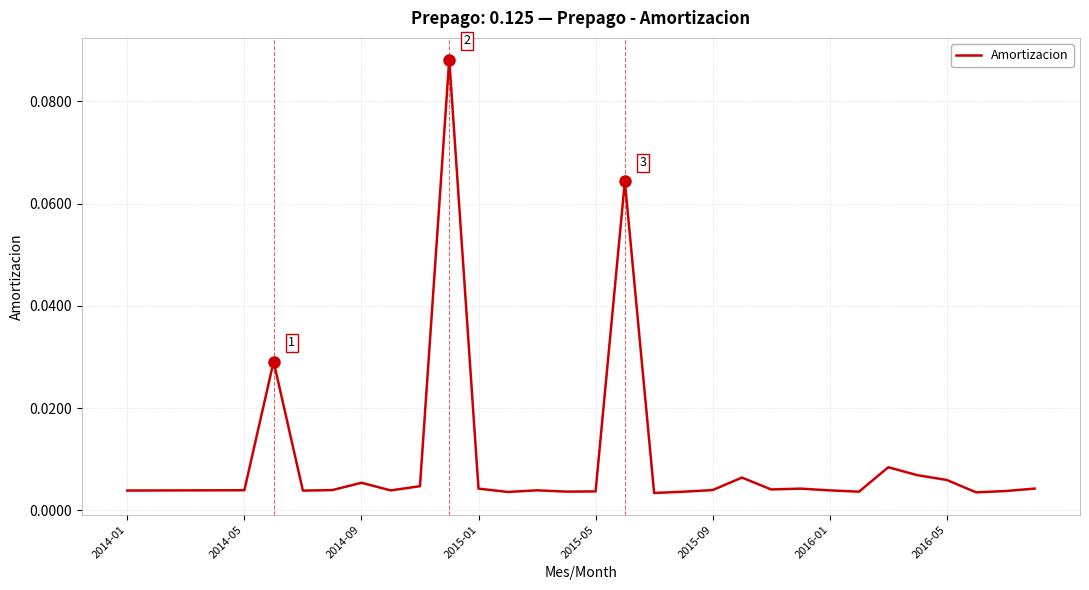

Between 2016-05 and 2016-01, which is larger?

2016-05